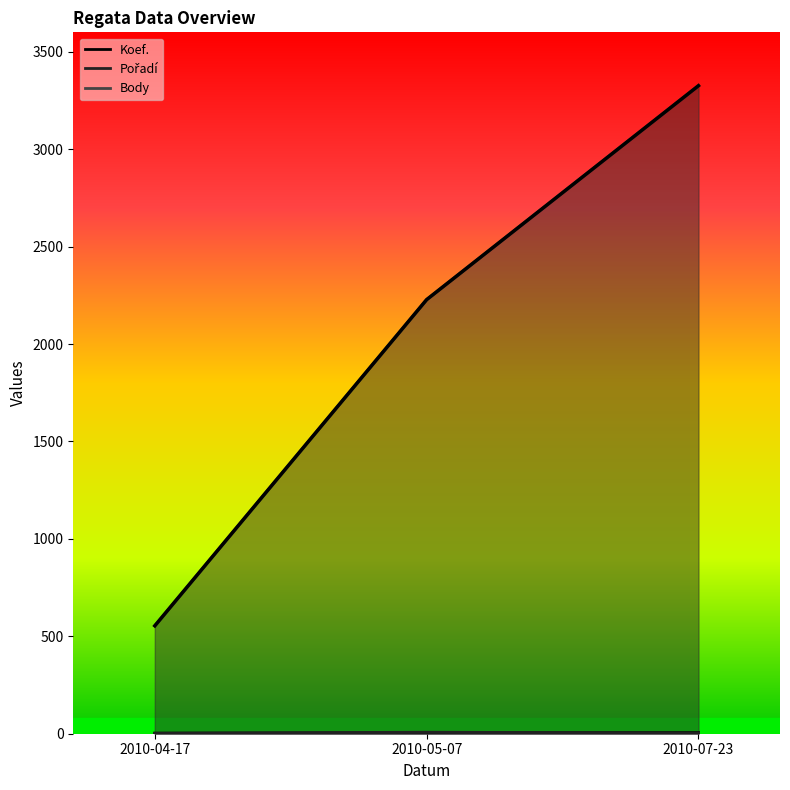

Rank the categories by Koef. value from lowest to highest.

2010-04-17, 2010-05-07, 2010-07-23